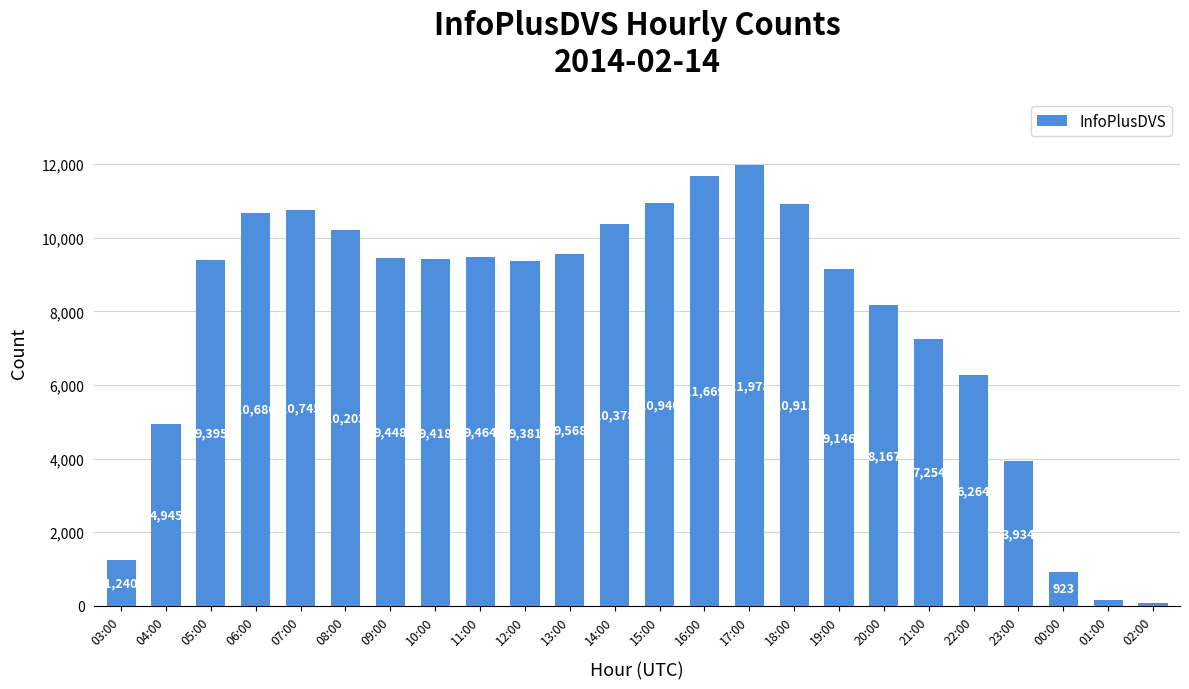

What is the sum of all values?

186296